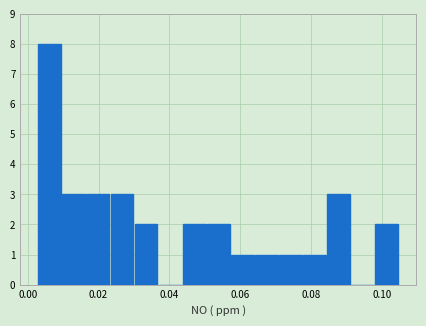

Around what value on the x-axis is the tallest bar? Give the approximate position of its centre, as read against the axis.

0.006